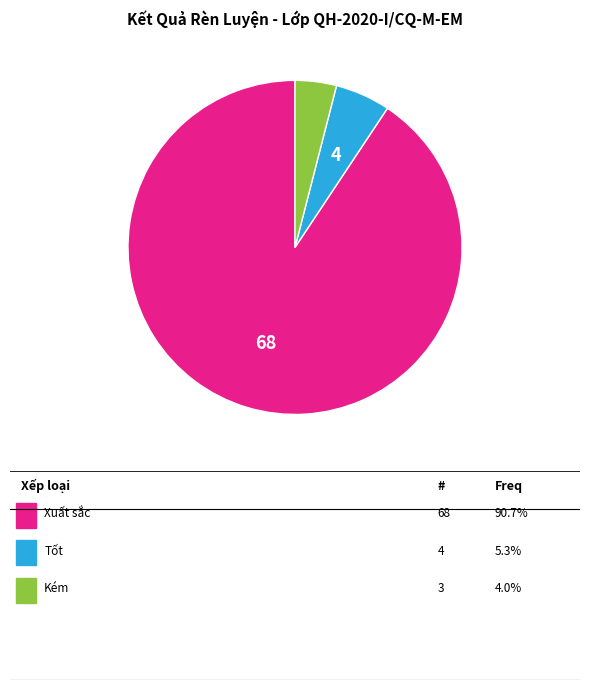

Does any single category account for the majority?

Yes